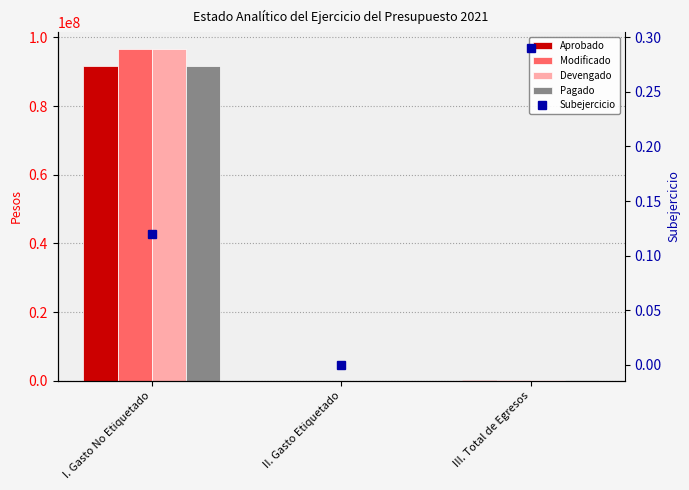

Is it true that Devengado equals 172093.2 at III. Total de Egresos?

False